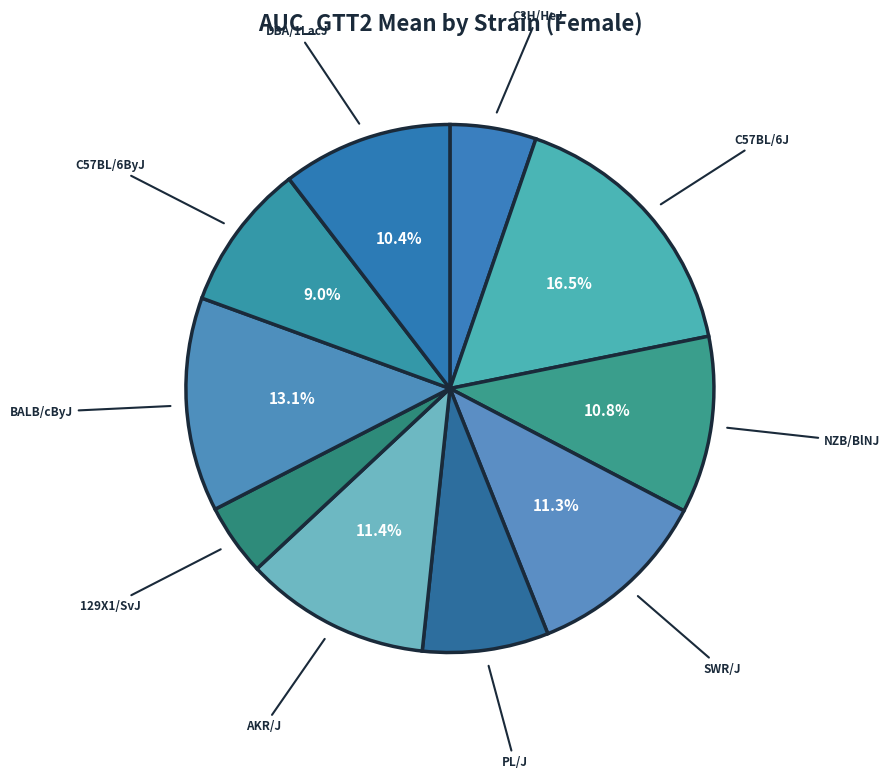

Which slice is the largest?

C57BL/6J